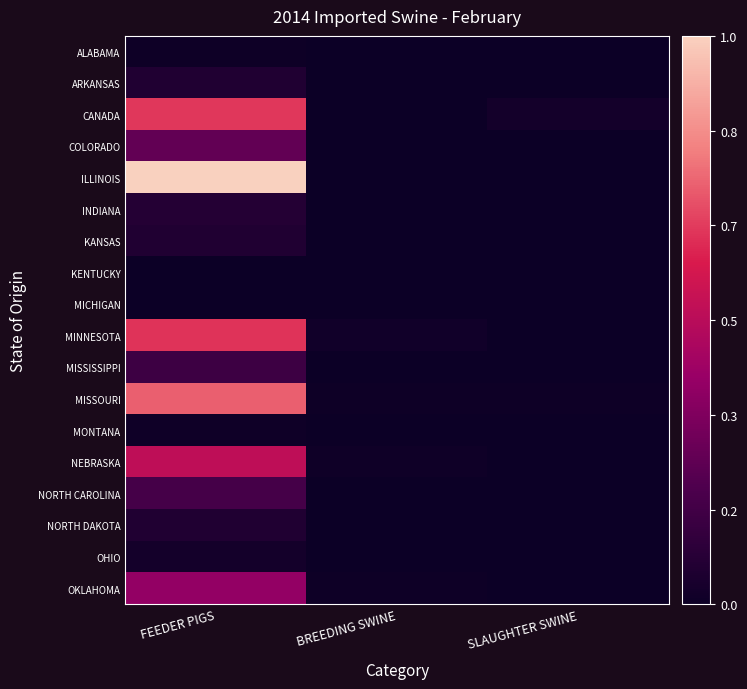

At how many categories does at least one series exceed 0?

3